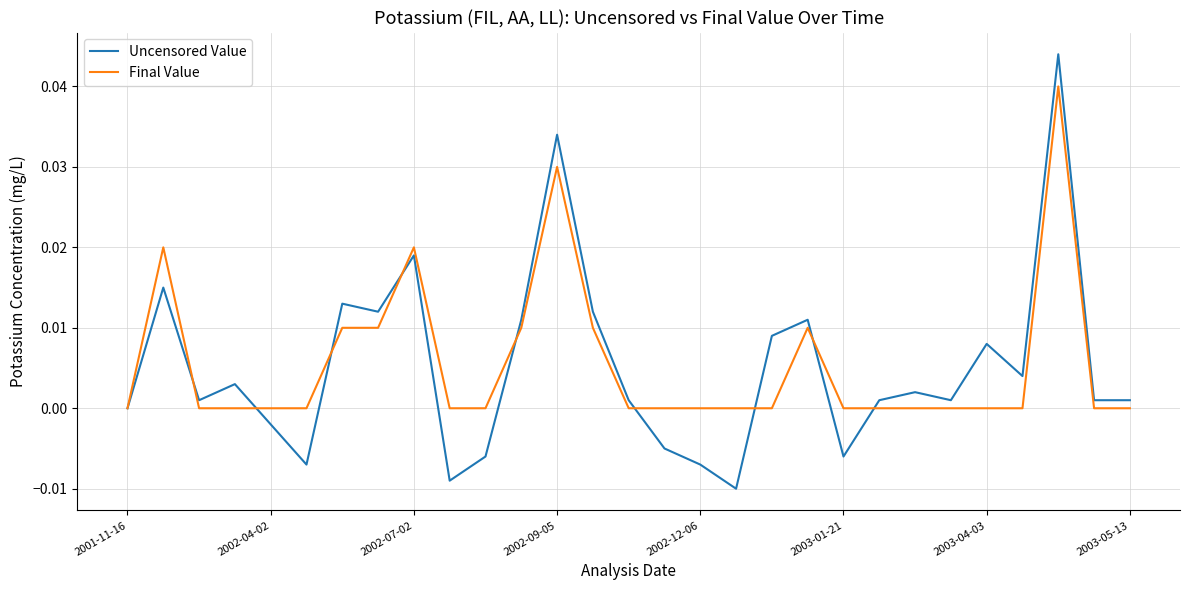

Which series has the widest spread of values?

Uncensored Value